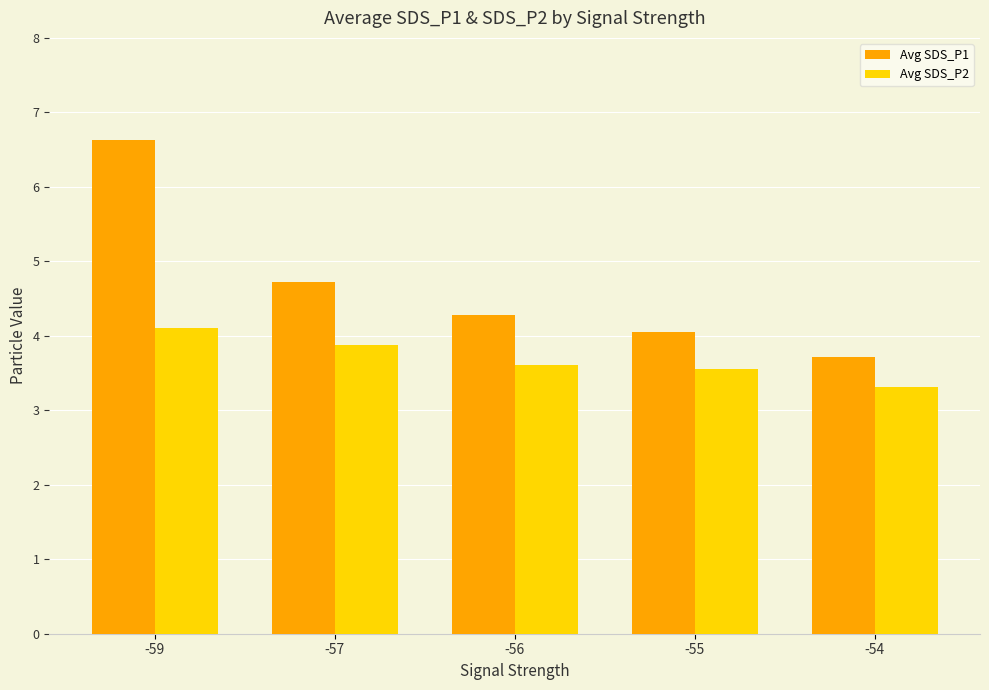

What is the difference between the highest and lowest values at -54?

0.4